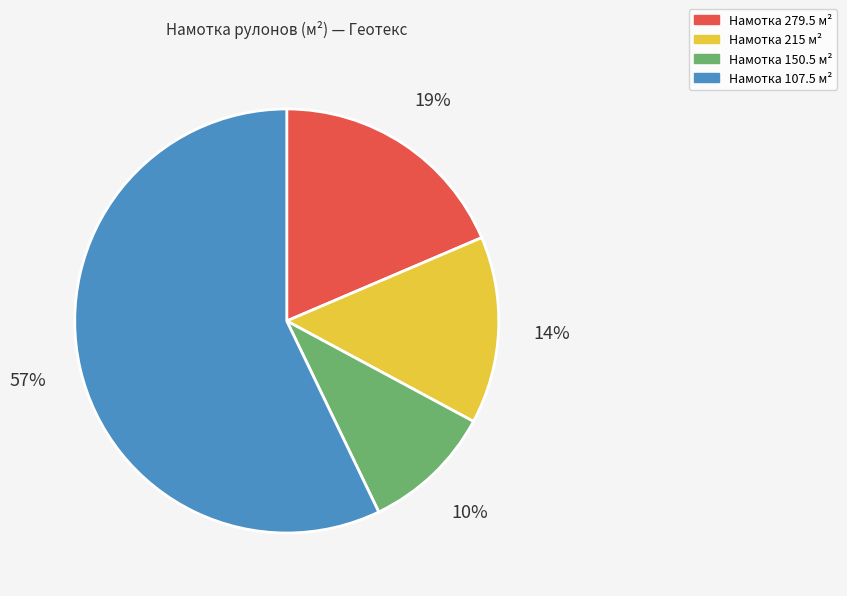

To the nearest percent, what is the difference between the largest and smallest slice percentages?

47%